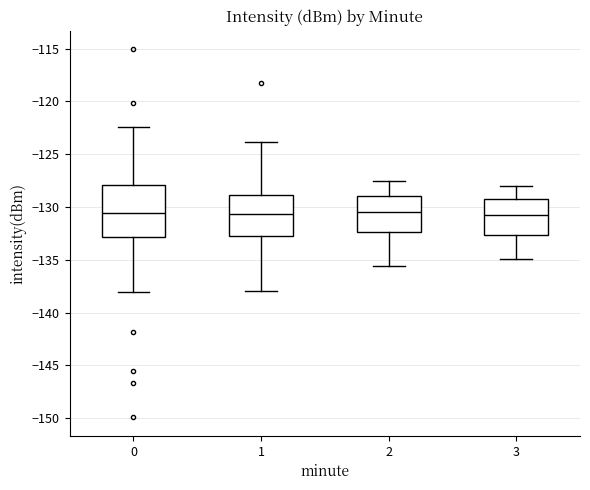

Comparing the boxes themselves (not the whiskers), which one is the tallest?

0